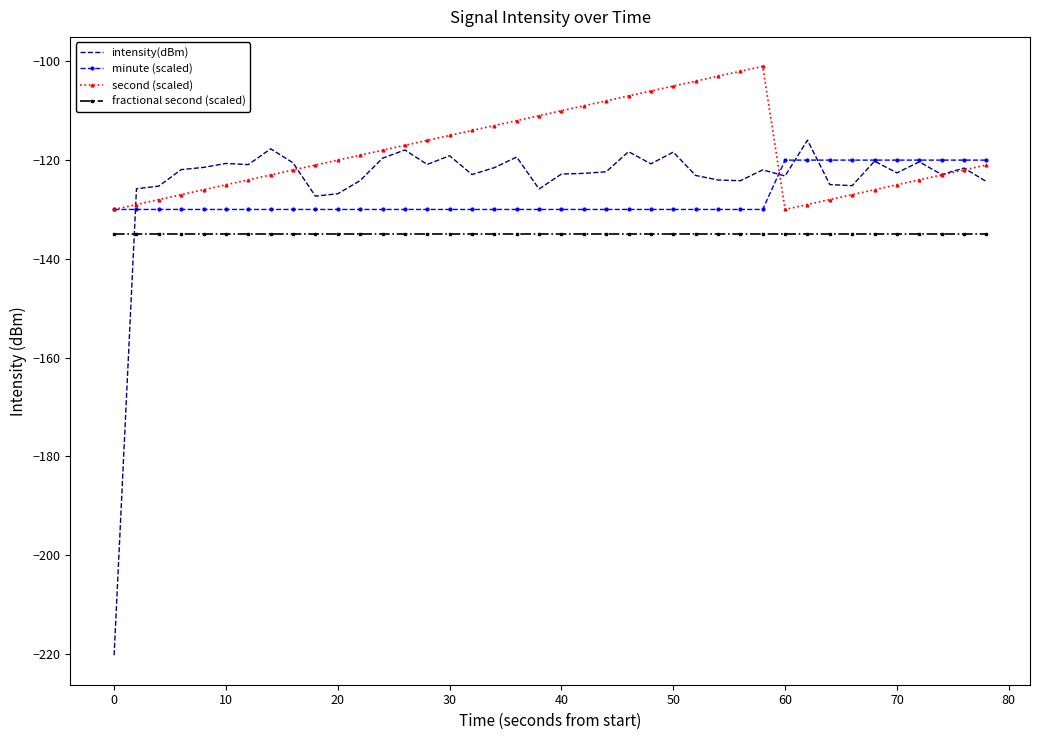

True or false: fractional second (scaled) and second (scaled) cross at least once.

False